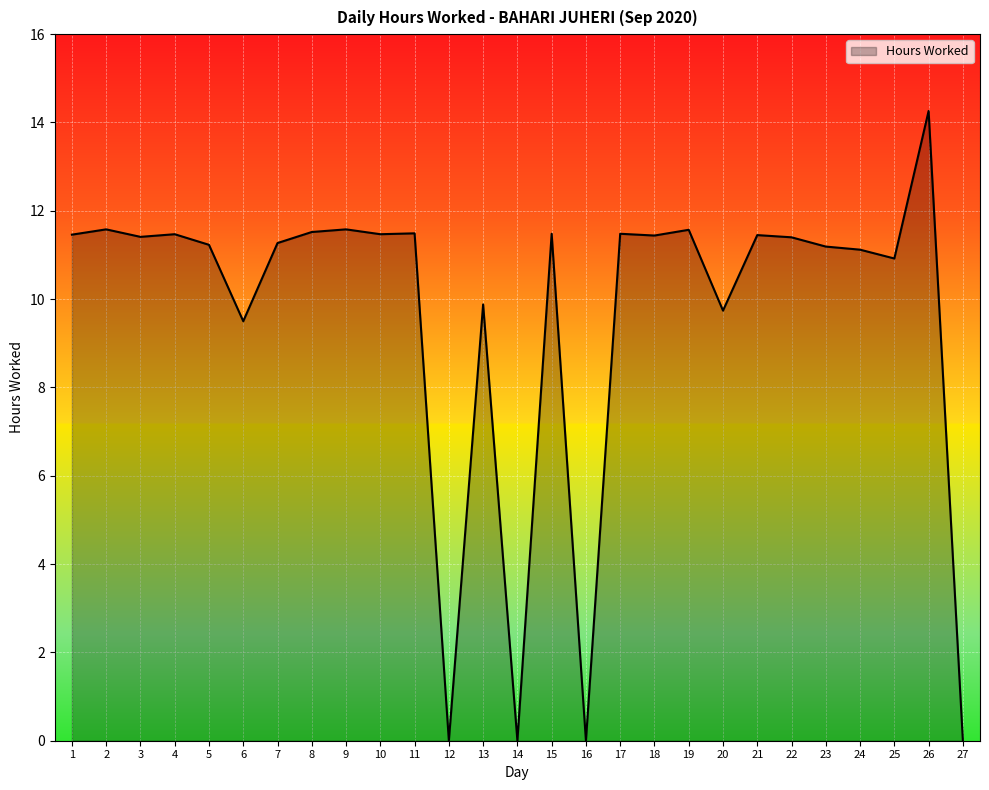

The value at 6 is 9.5. True or false?

True